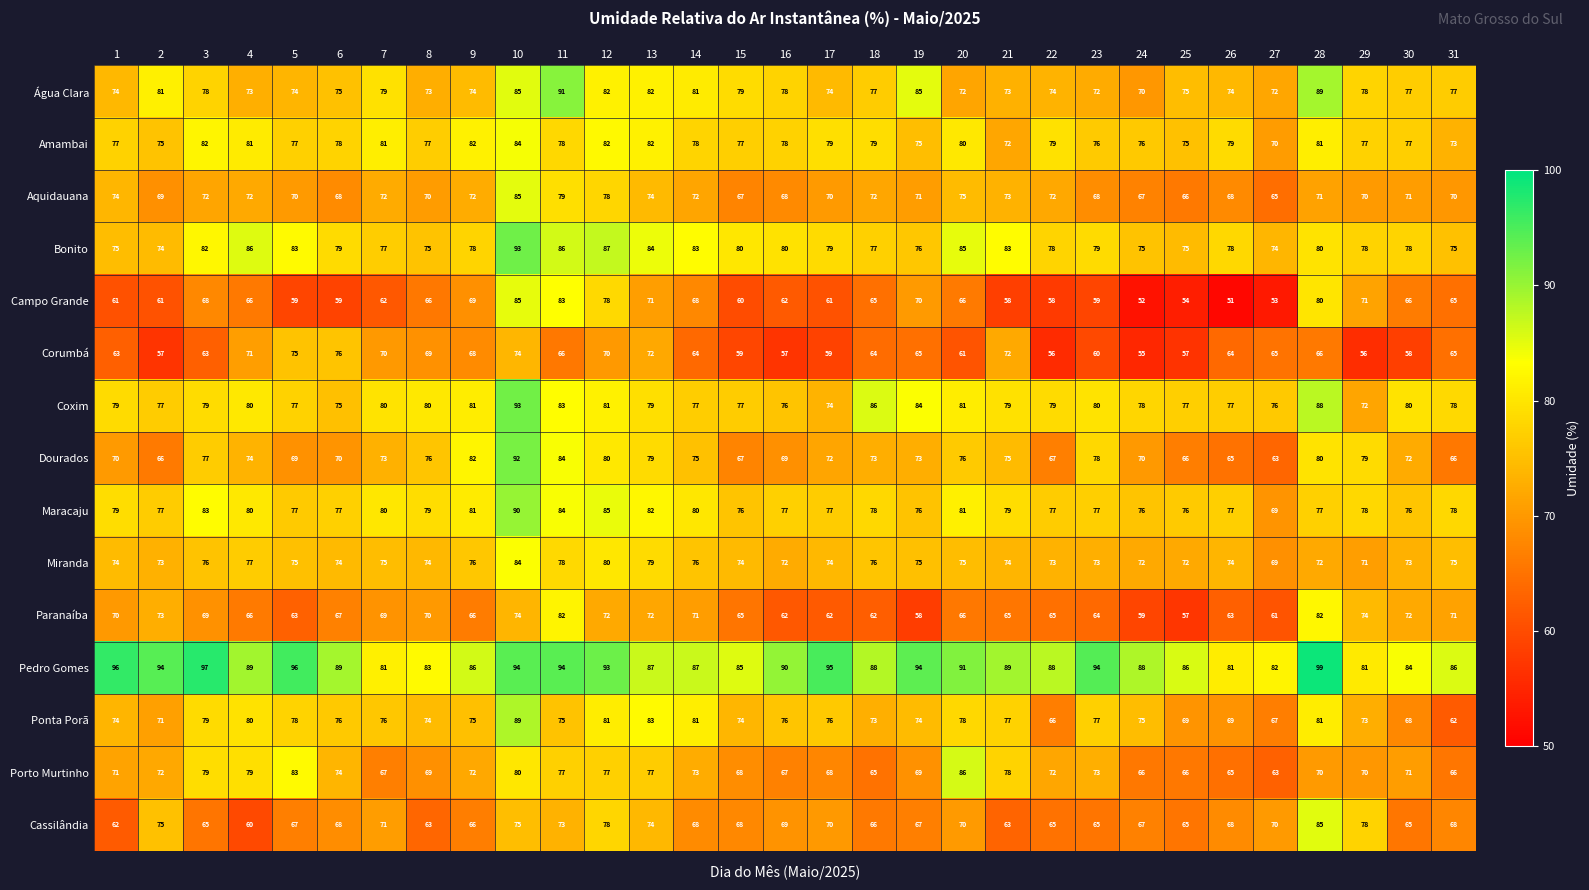

What is the average value of the Amambai series?

78